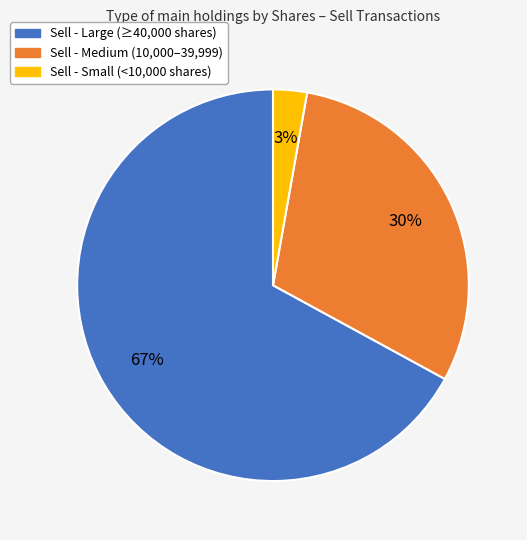

Does any single category account for the majority?

Yes